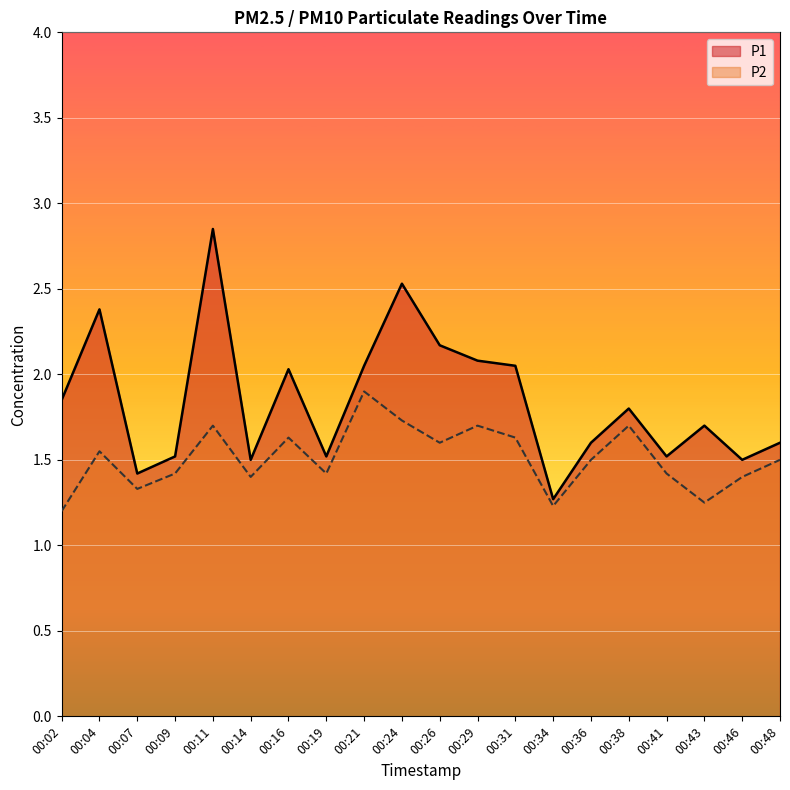

What is the sum of the P2 values at 00:46 and 00:24?

3.1